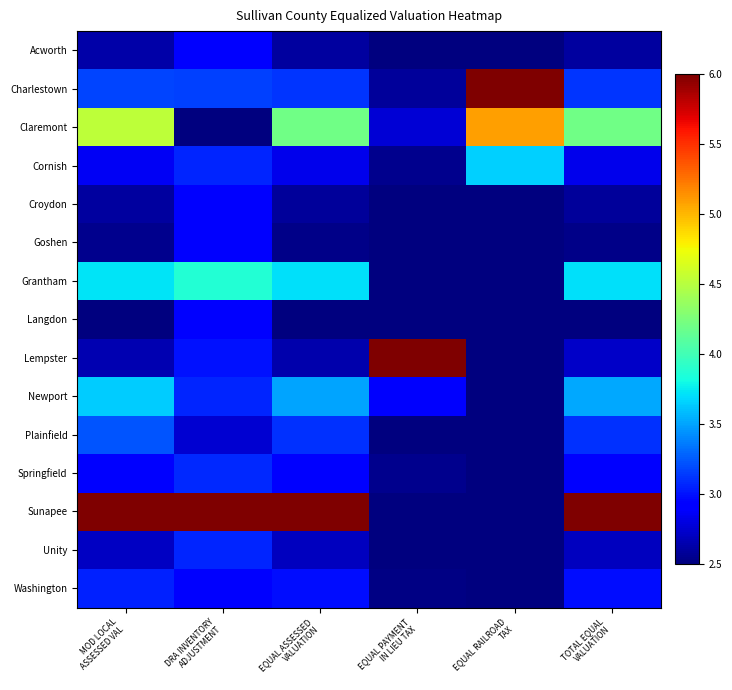

Which has a higher value, EQUAL PAYMENT
IN LIEU TAX or TOTAL EQUAL
VALUATION?

TOTAL EQUAL
VALUATION